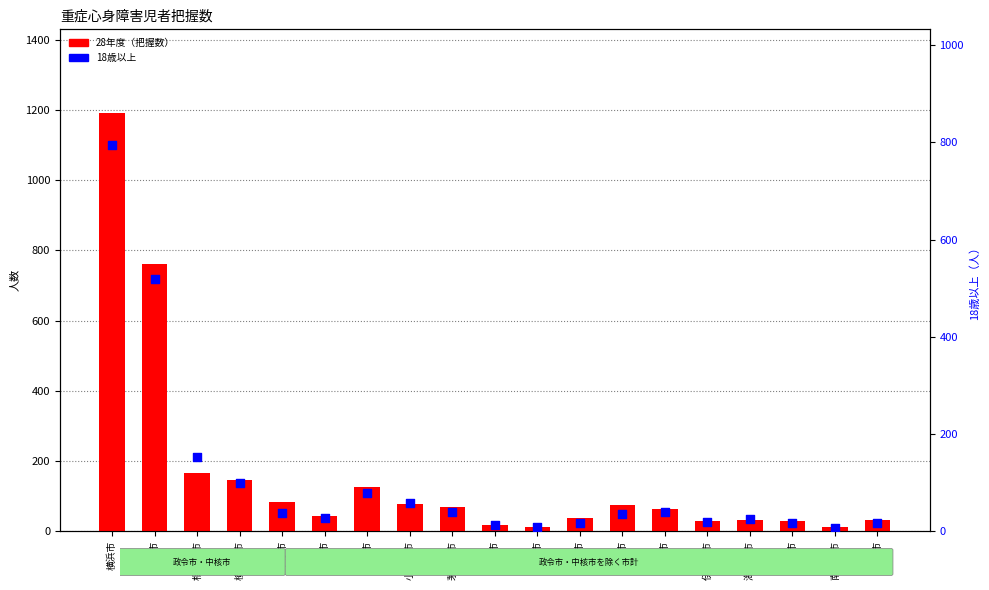

Which series reaches the maximum Y coordinate?

28年度（把握数）